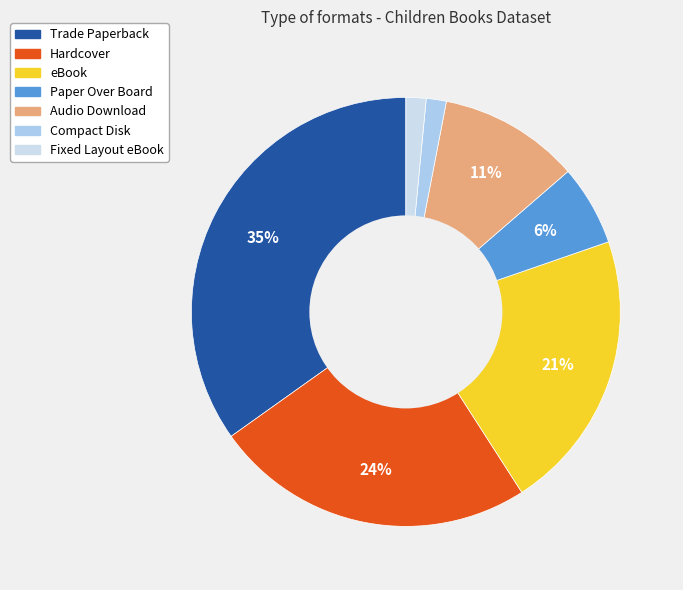

What is the largest slice in the pie chart?

Trade Paperback